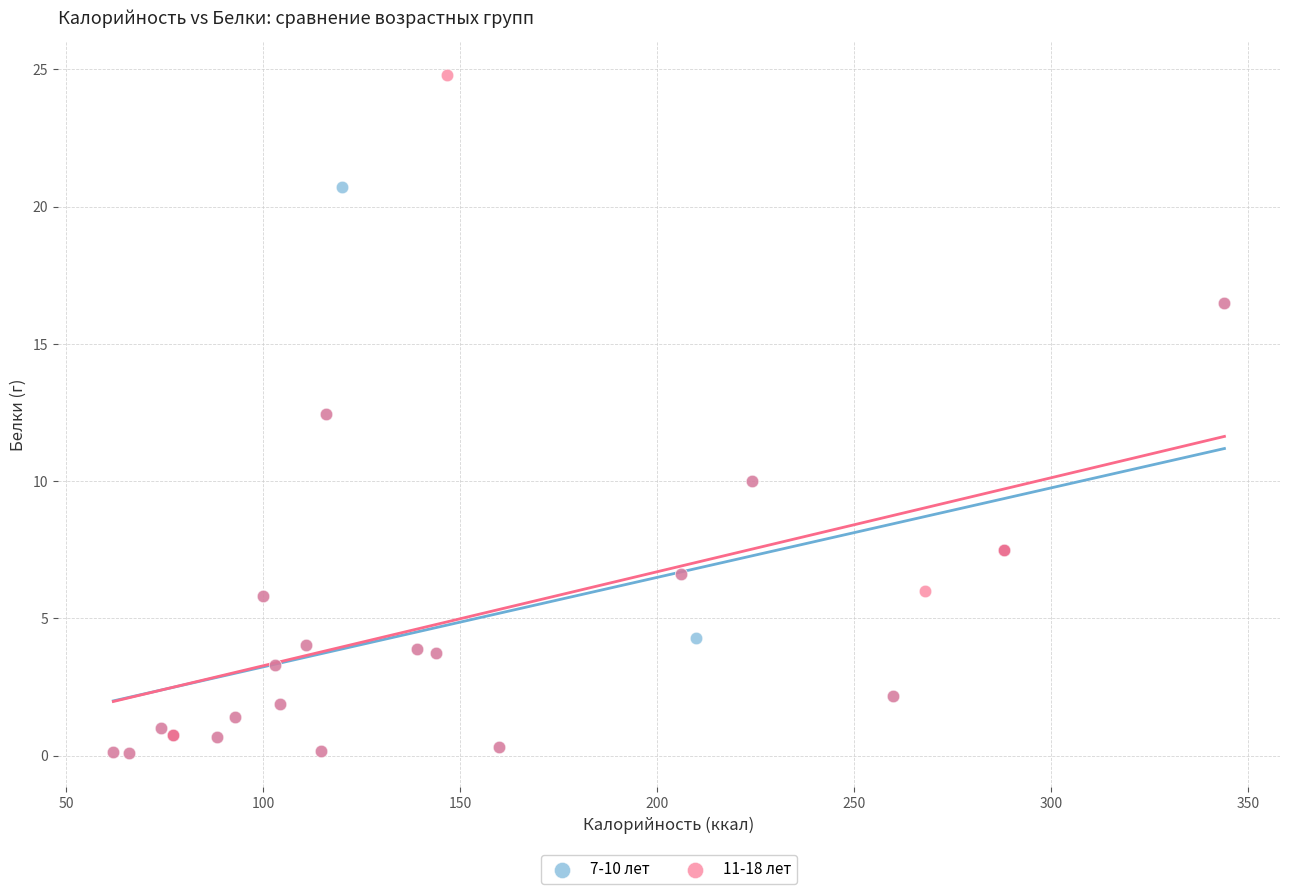

Which series has the widest spread of Y values?

11-18 лет